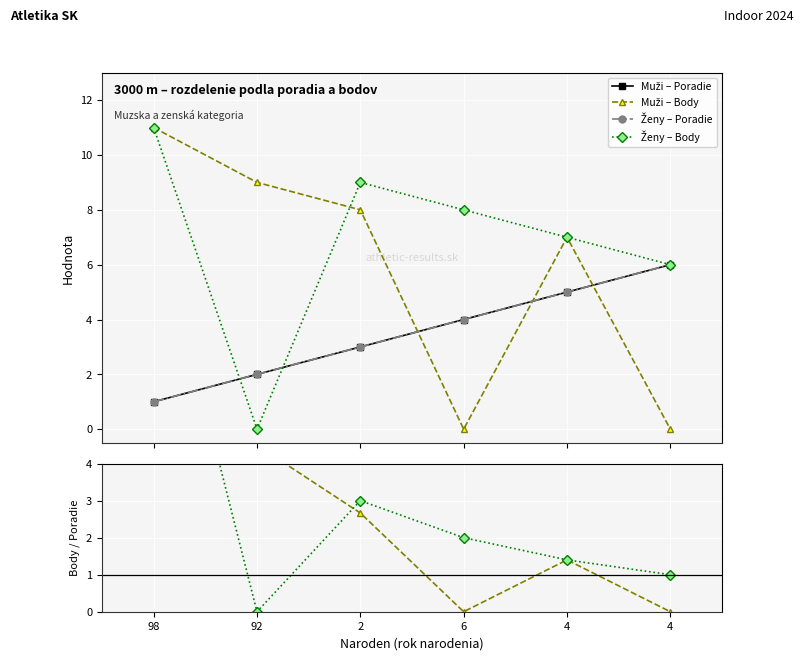

The Body/Poradie Ženy series shows 2.0 at 6. True or false?

True